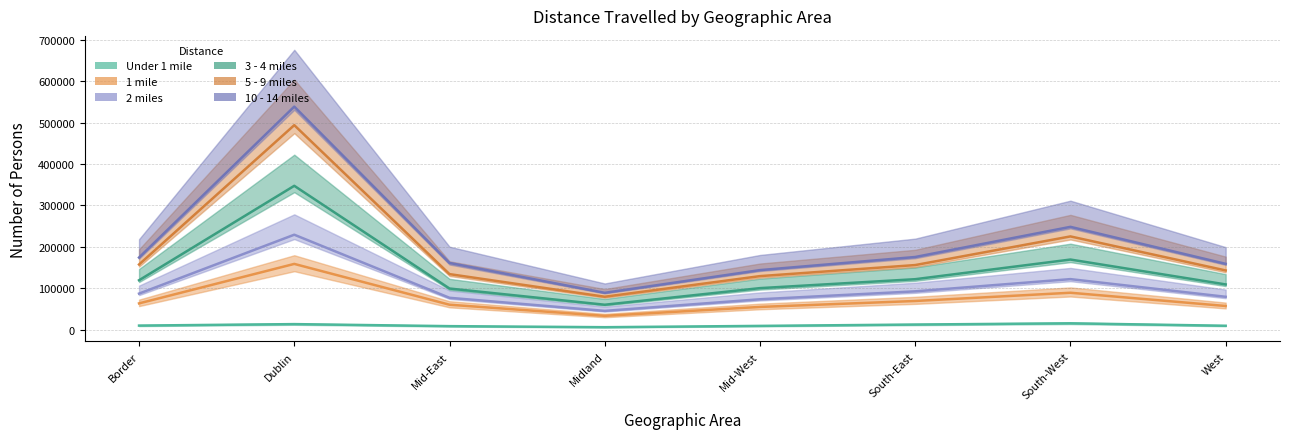

At which category does 5 - 9 miles reach its first local peak?

Dublin